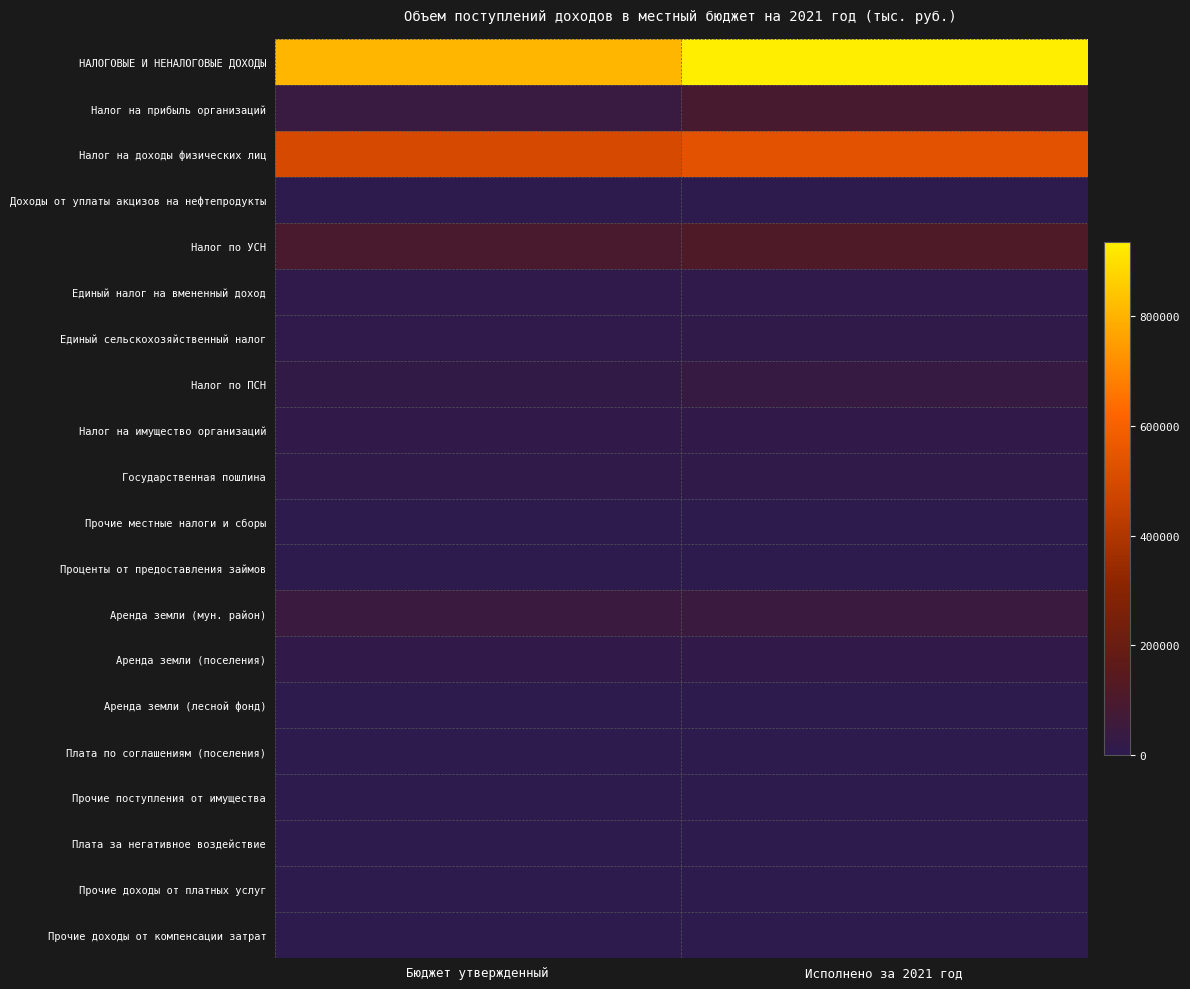

Reading right to left, extract all data points from this chart.

НАЛОГОВЫЕ И НЕНАЛОГОВЫЕ ДОХОДЫ: Исполнено за 2021 год=935782.3	Бюджет утвержденный=805638.9
Налог на прибыль организаций: Исполнено за 2021 год=92266.0	Бюджет утвержденный=42510.6
Налог на доходы физических лиц: Исполнено за 2021 год=533998.7	Бюджет утвержденный=495961.3
Доходы от уплаты акцизов на нефтепродукты: Исполнено за 2021 год=3156.4	Бюджет утвержденный=3032.6
Налог по УСН: Исполнено за 2021 год=114553.6	Бюджет утвержденный=97415.9
Единый налог на вмененный доход: Исполнено за 2021 год=9025.4	Бюджет утвержденный=8607.0
Единый сельскохозяйственный налог: Исполнено за 2021 год=11270.5	Бюджет утвержденный=9529.1
Налог по ПСН: Исполнено за 2021 год=33082.4	Бюджет утвержденный=20500.0
Налог на имущество организаций: Исполнено за 2021 год=17946.5	Бюджет утвержденный=16724.0
Государственная пошлина: Исполнено за 2021 год=12409.5	Бюджет утвержденный=11600.0
Прочие местные налоги и сборы: Исполнено за 2021 год=-0.9	Бюджет утвержденный=-0.9
Проценты от предоставления займов: Исполнено за 2021 год=2.2	Бюджет утвержденный=1.9
Аренда земли (мун. район): Исполнено за 2021 год=47206.5	Бюджет утвержденный=46200.0
Аренда земли (поселения): Исполнено за 2021 год=16238.1	Бюджет утвержденный=16870.0
Аренда земли (лесной фонд): Исполнено за 2021 год=81.6	Бюджет утвержденный=82.0
Плата по соглашениям (поселения): Исполнено за 2021 год=451.4	Бюджет утвержденный=469.0
Прочие поступления от имущества: Исполнено за 2021 год=416.4	Бюджет утвержденный=360.0
Плата за негативное воздействие: Исполнено за 2021 год=1345.4	Бюджет утвержденный=1200.0
Прочие доходы от платных услуг: Исполнено за 2021 год=2123.6	Бюджет утвержденный=1100.0
Прочие доходы от компенсации затрат: Исполнено за 2021 год=1036.9	Бюджет утвержденный=770.0